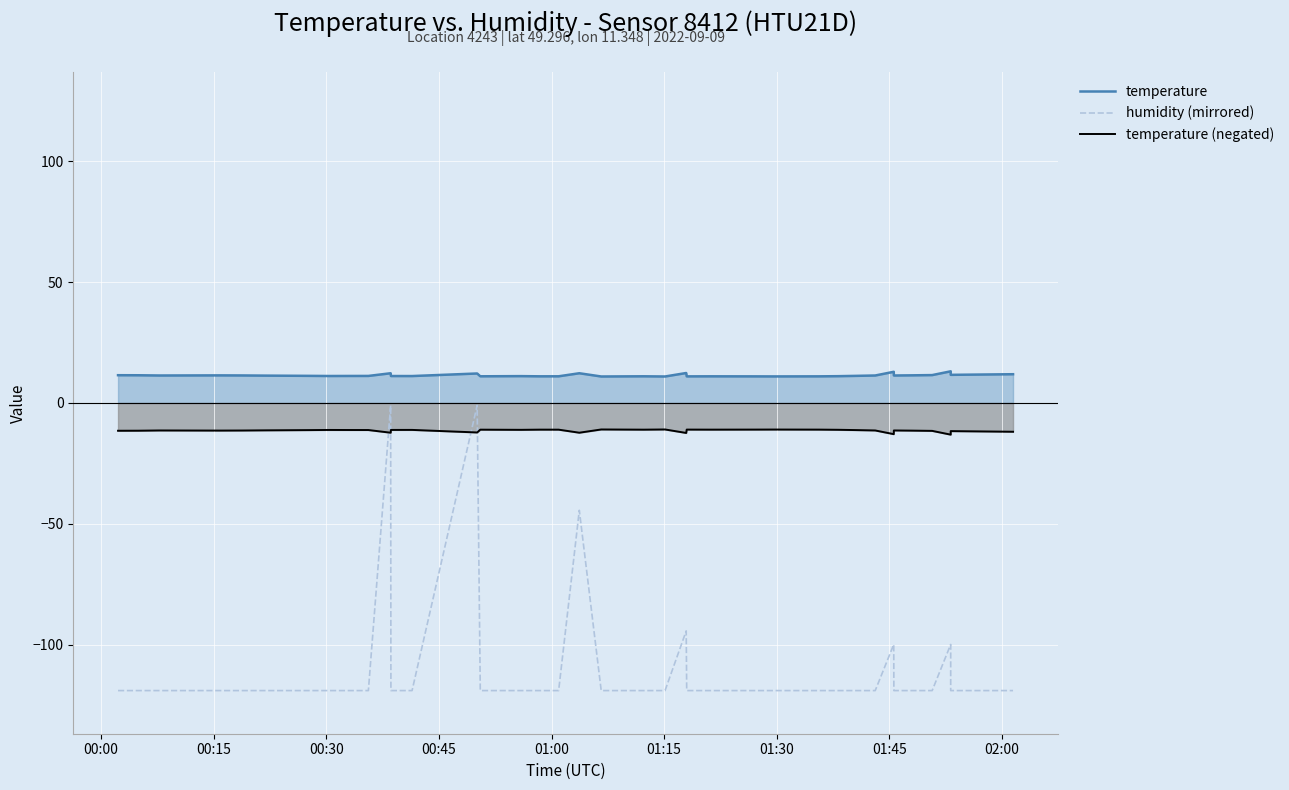

Rank the series by their maximum value, from highest to lowest.

temperature, humidity (mirrored), temperature (negated)